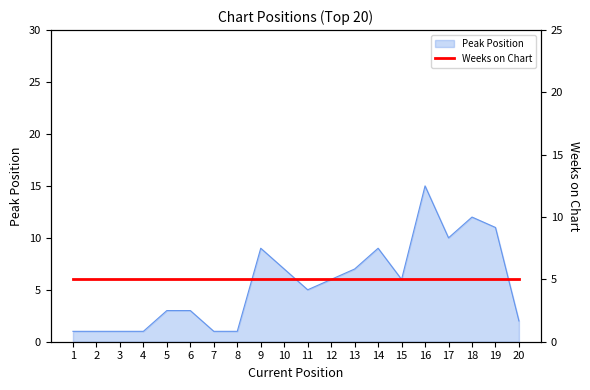

True or false: the data shows 3 at 10.

False